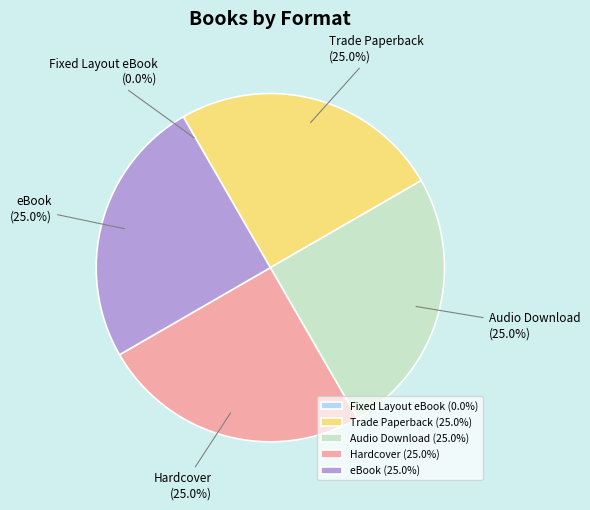

True or false: Trade Paperback accounts for 36% of the total.

False